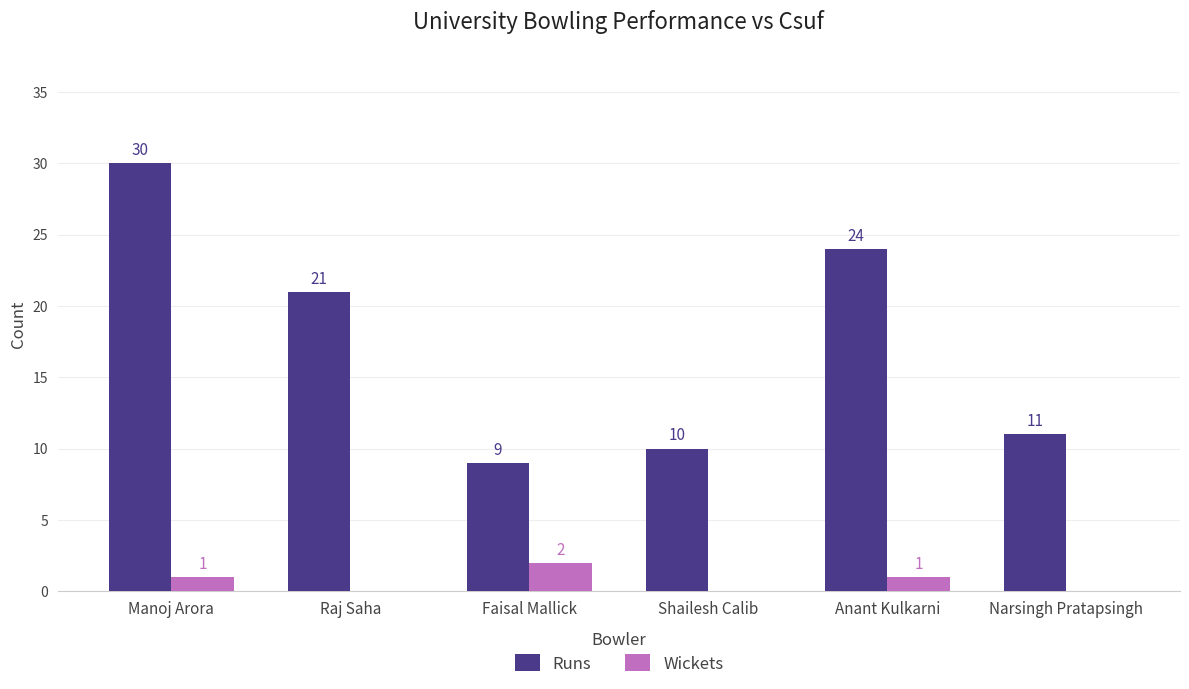

Reading left to right, extract all data points from this chart.

Runs: 30	21	9	10	24	11
Wickets: 1	0	2	0	1	0